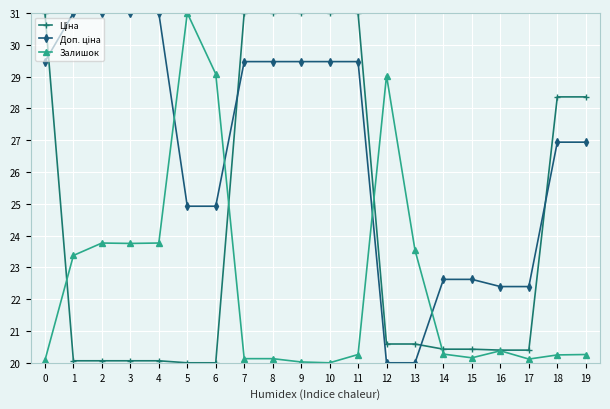

What is the minimum value shown in the chart?

20.0